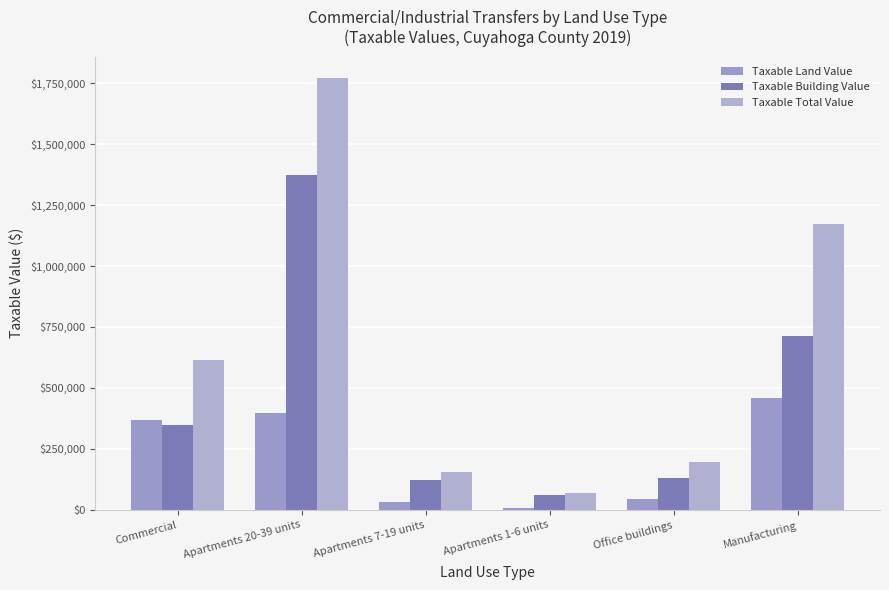

At which category does the chart reach its peak across all series?

Apartments 20-39 units